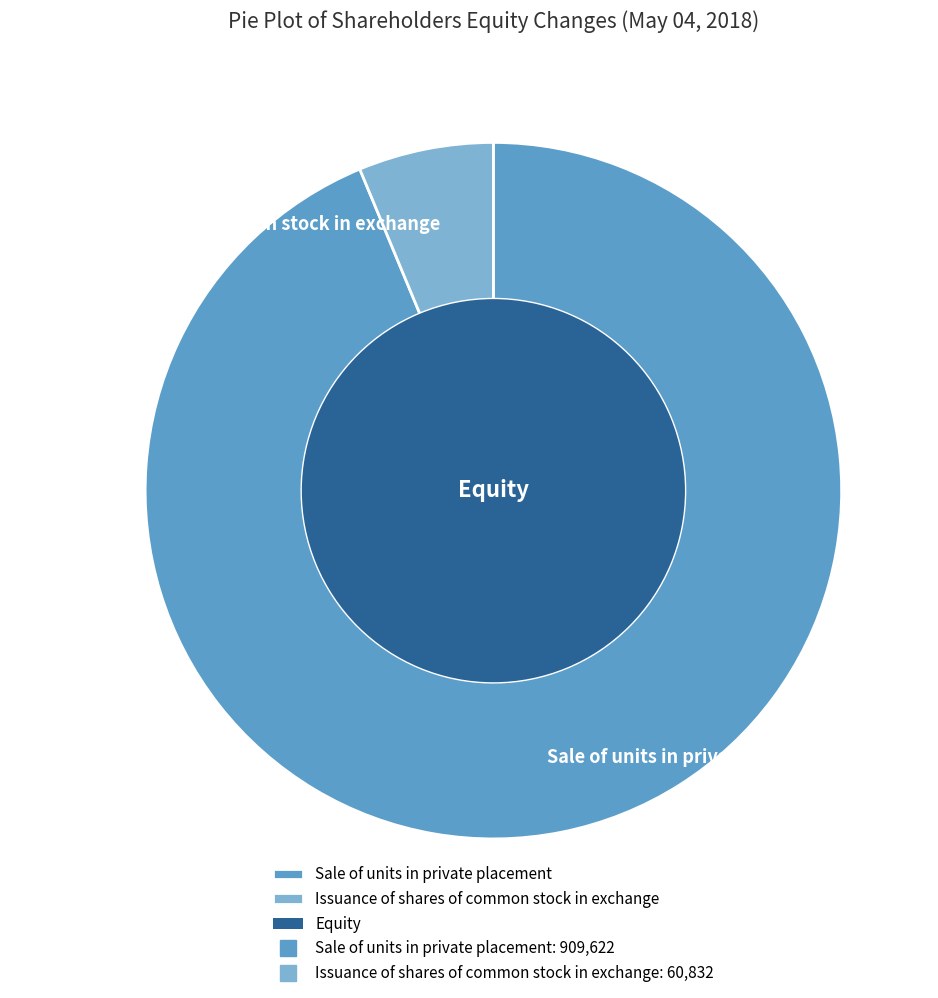

To the nearest percent, what portion does Sale of units in private placement represent?

94%